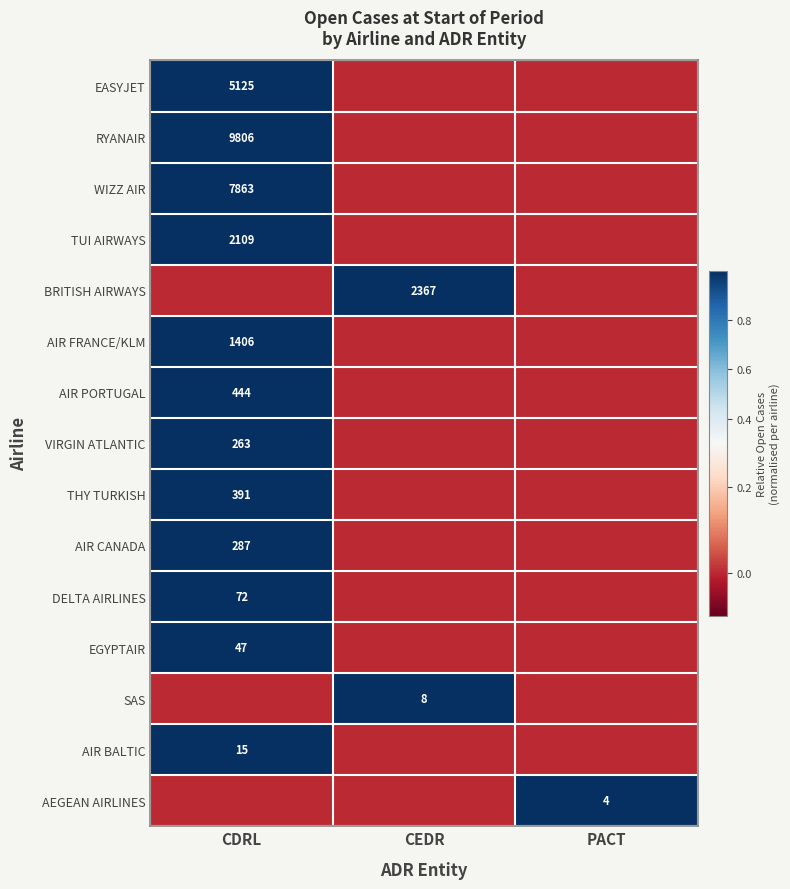

Is it true that WIZZ AIR equals 7863 at CDRL?

True